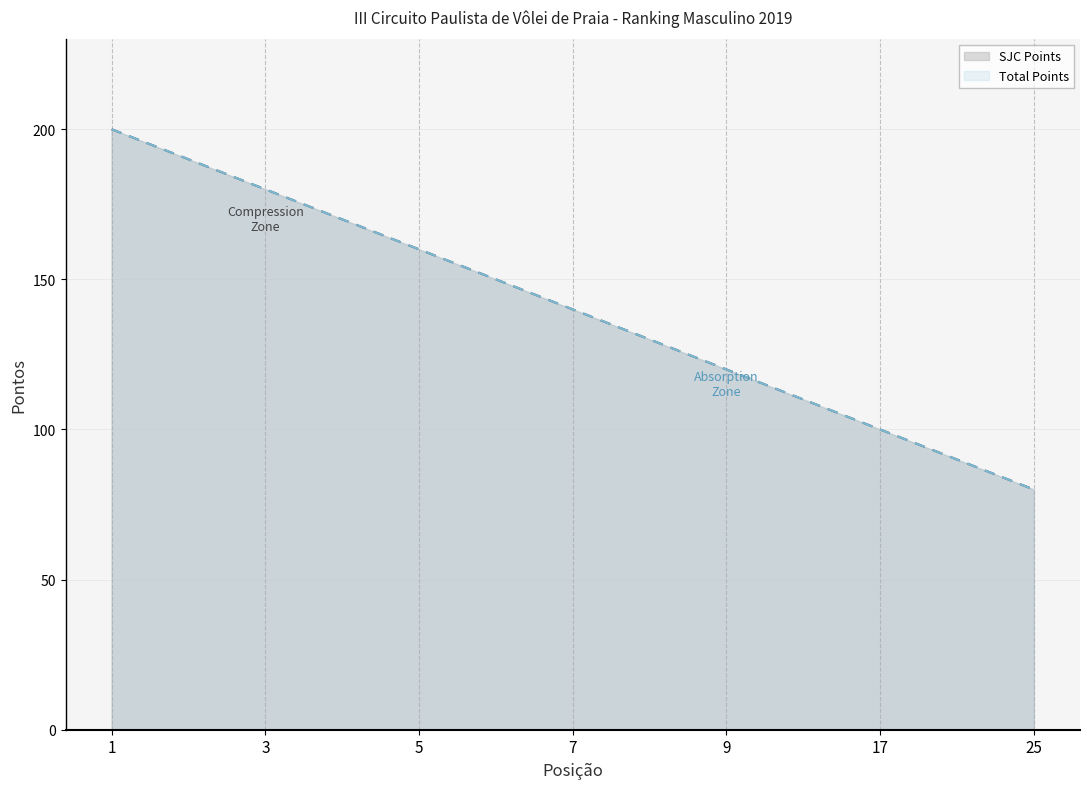

How many lines are shown in the chart?

2